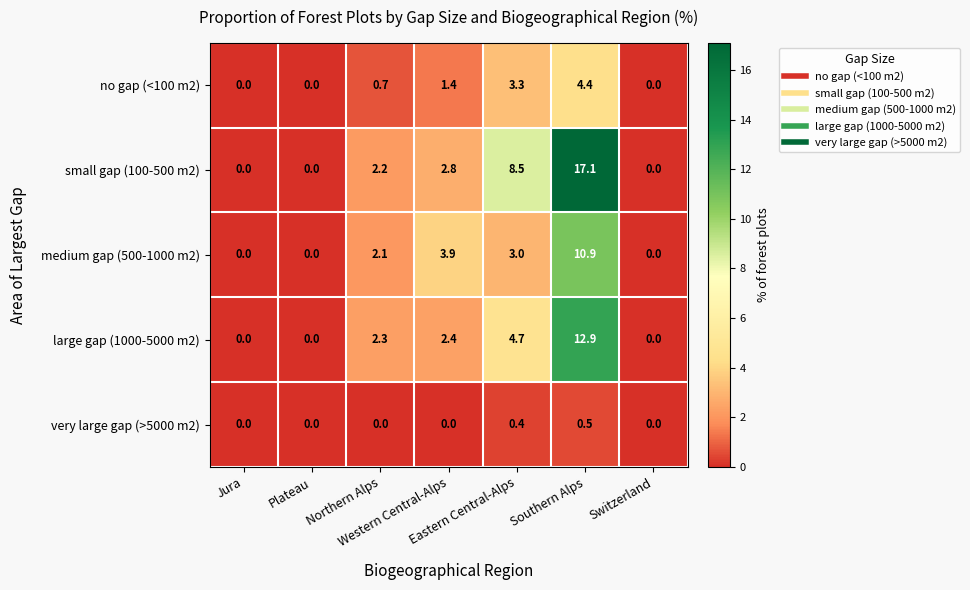

What is the maximum value shown in the chart?

17.1